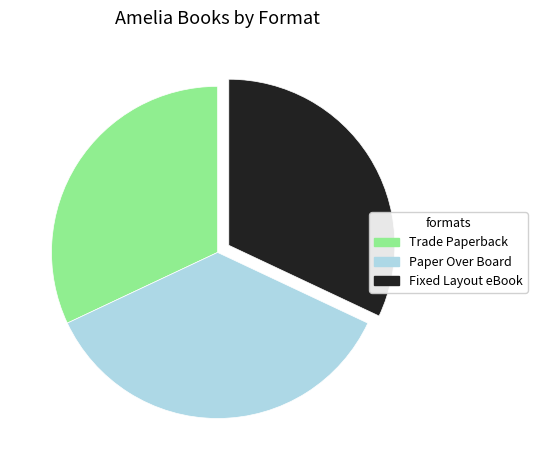

Which slice is the largest?

Paper Over Board